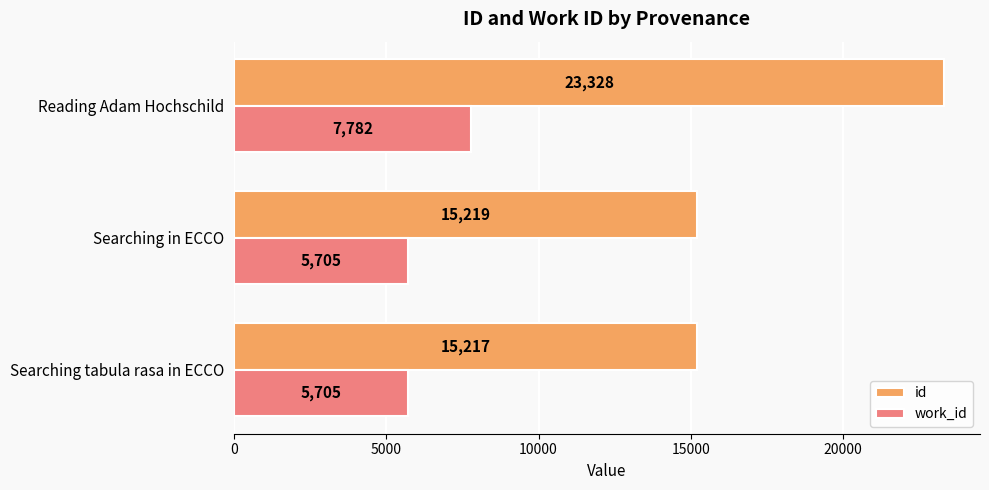

How many data points in id are less than 15219?

1